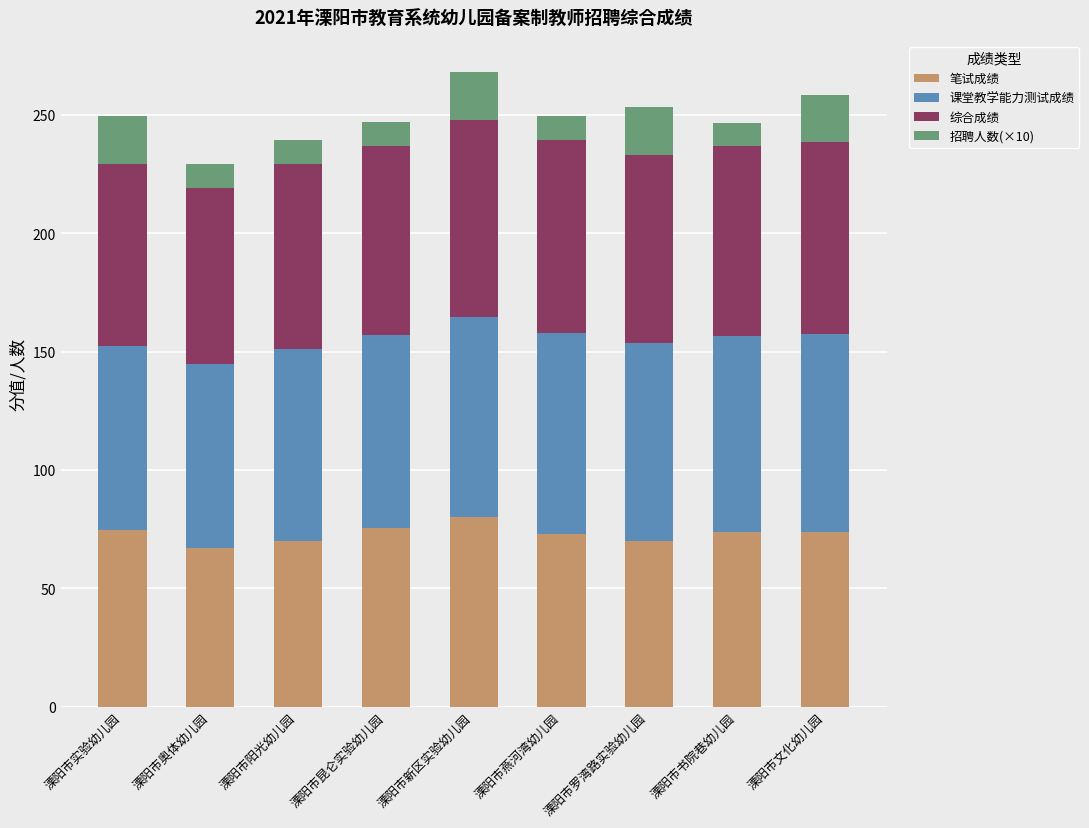

What is the highest value of the 笔试成绩 series?

80.0